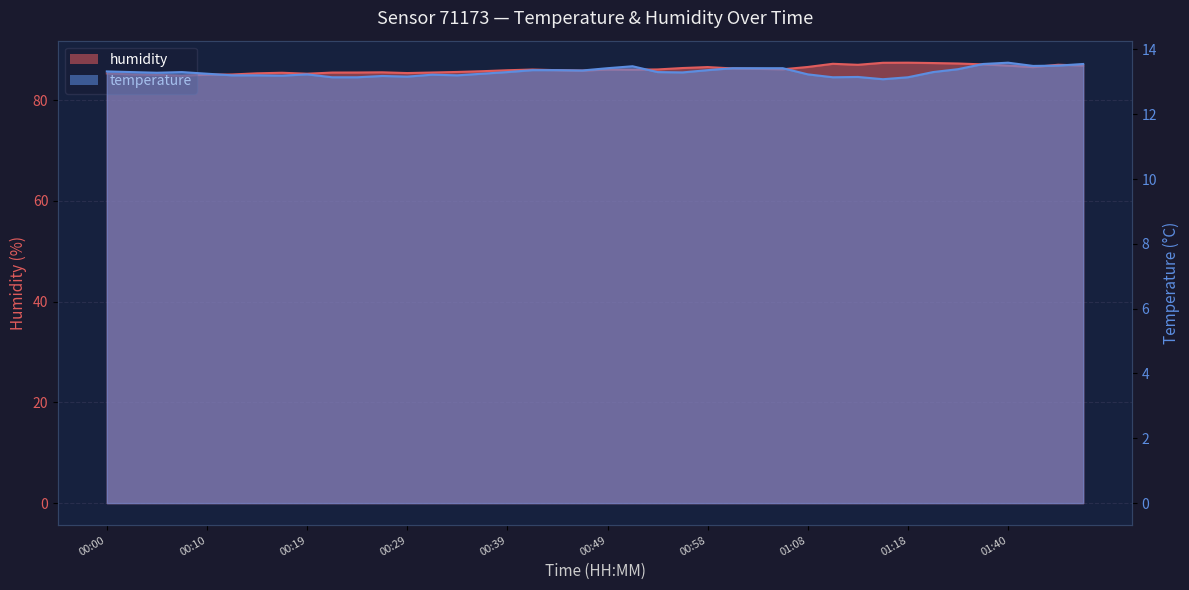

At which category does the chart reach its minimum across all series?

01:16